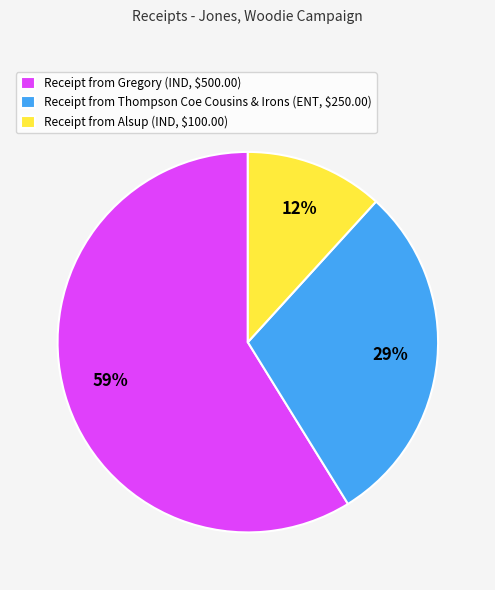

True or false: Receipt from Alsup (IND, $100.00) accounts for 17% of the total.

False